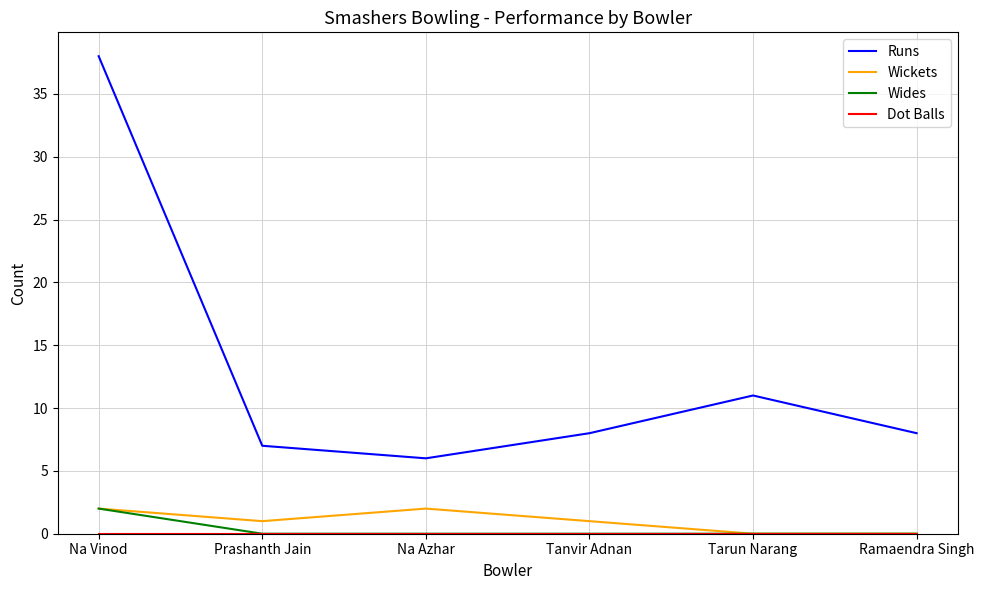

True or false: Wickets and Runs intersect in this chart.

False